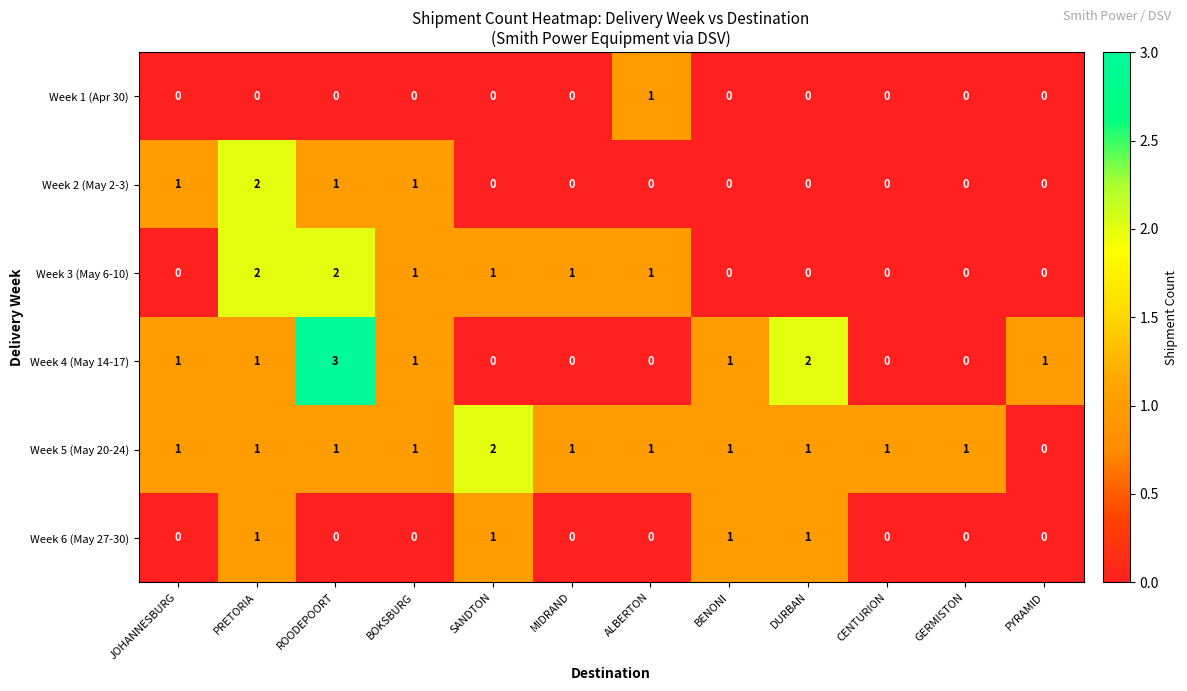

Which series has the largest range (max minus min)?

Week 4 (May 14-17)